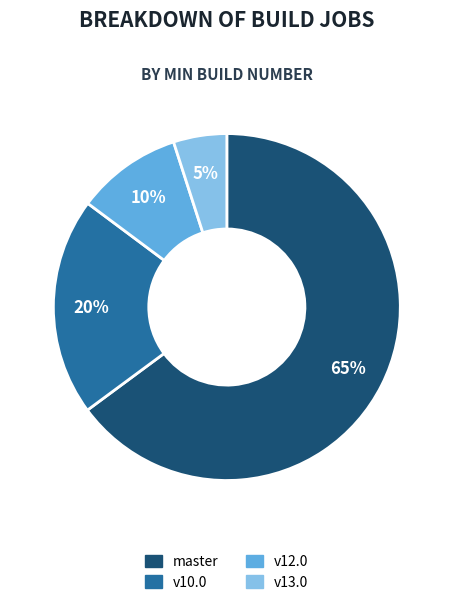

Do master and v13.0 together represent more than half of the pie?

Yes